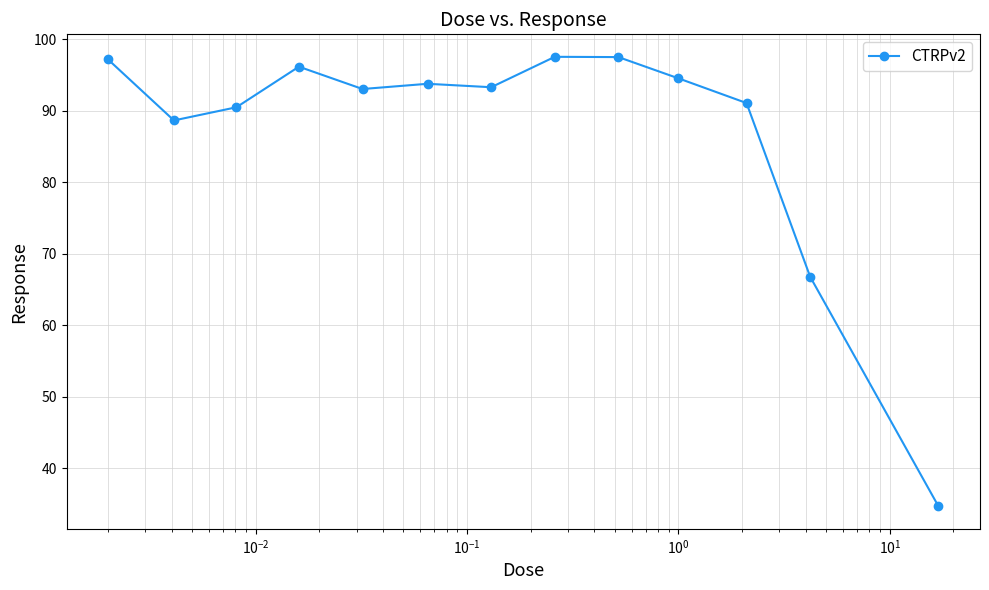

True or false: the data has more than 1 interior local peaks.

True